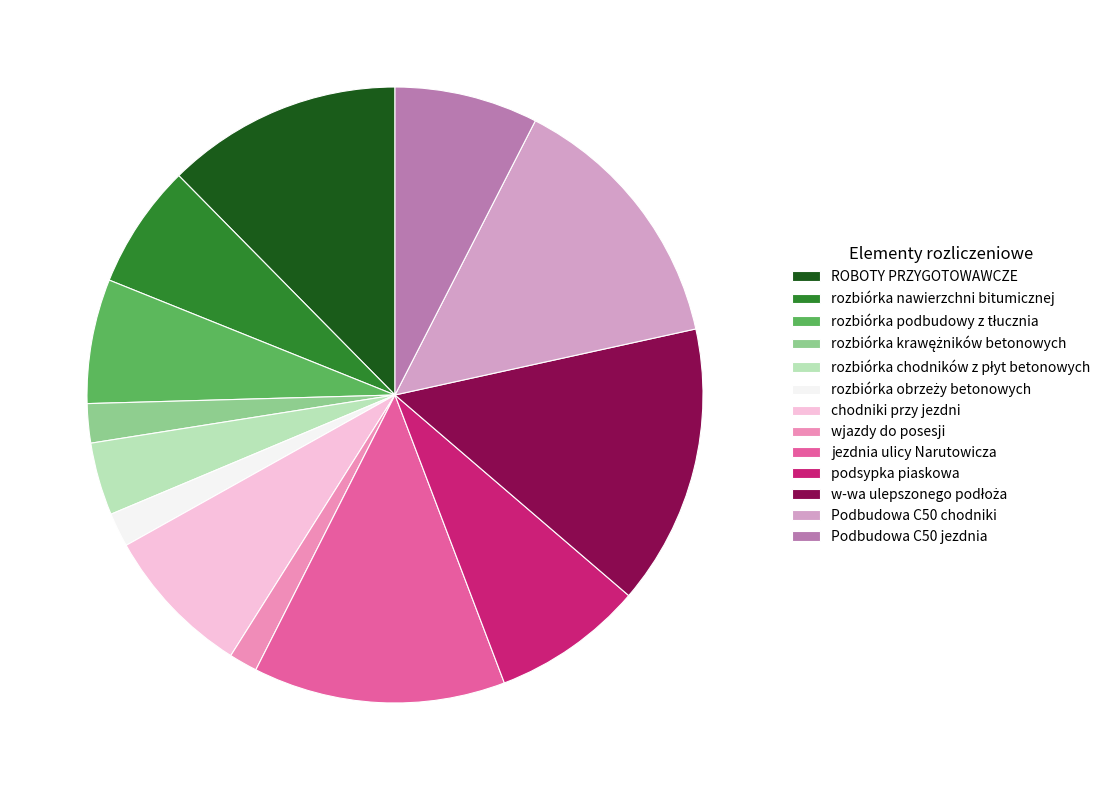

What is the smallest slice in the pie chart?

wjazdy do posesji